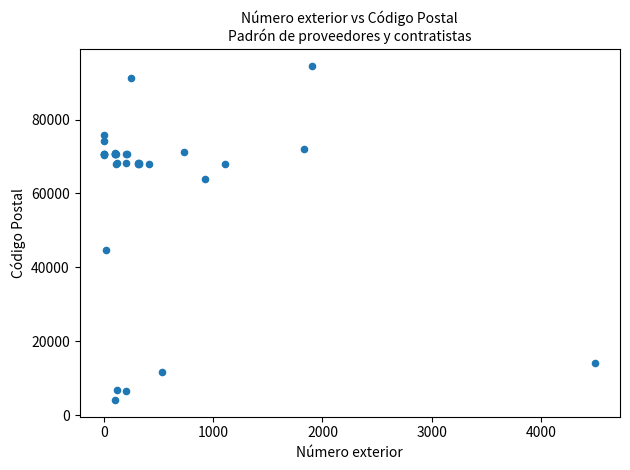

What Y value in the scatter plot is closest to 49320?

44600